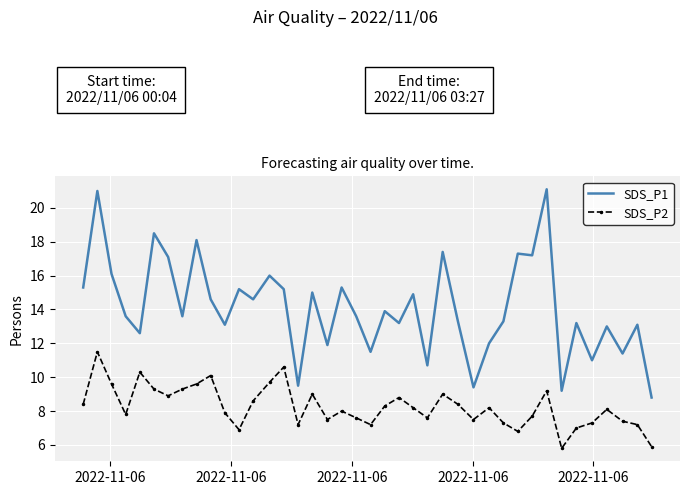

Which series has the largest total across all categories?

SDS_P1